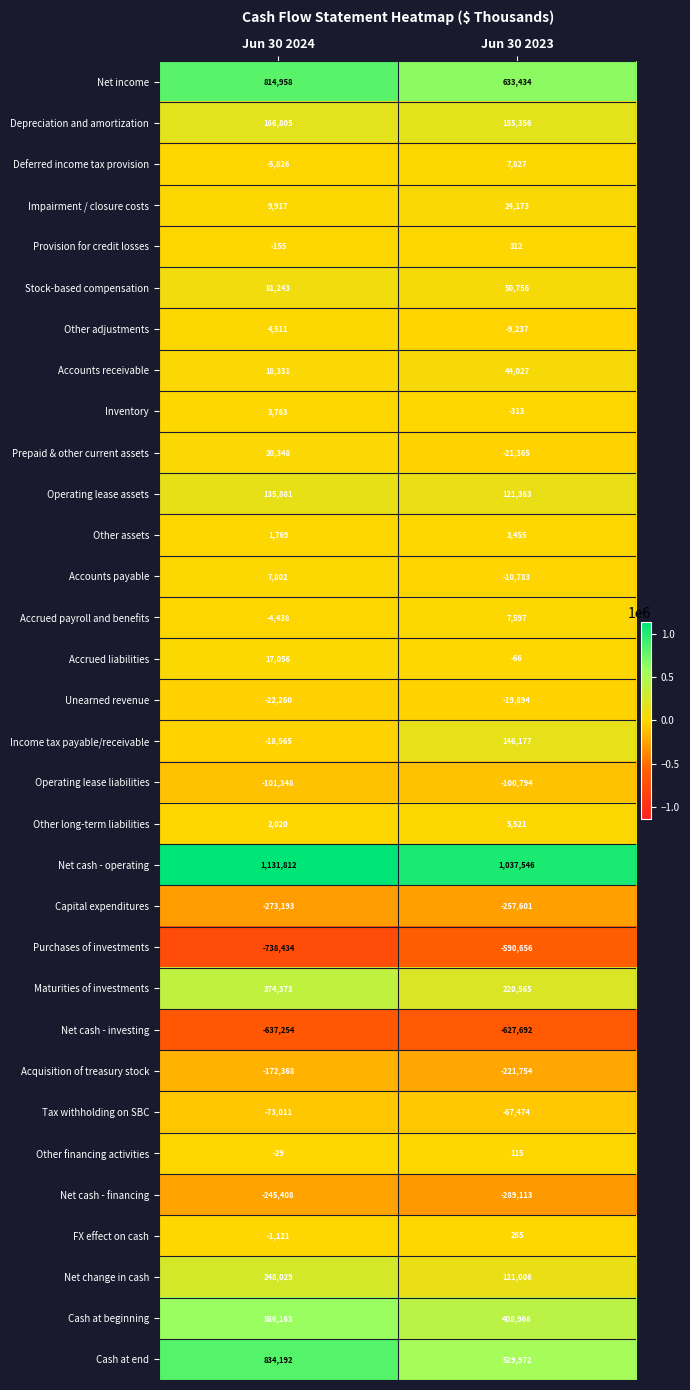

What is the spread (max minus min) of values at Jun 30 2023?

1665238